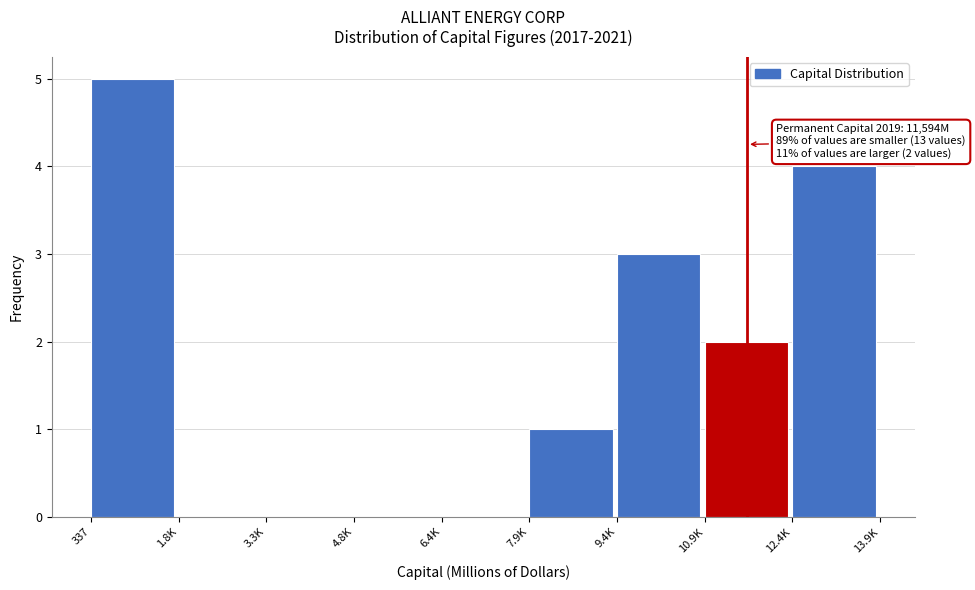

Reading left to right, transcribe all the data shown in this chart.

337=5	1.8K=0	3.3K=0	4.8K=0	6.4K=0	7.9K=1	9.4K=3	10.9K=2	12.4K=4